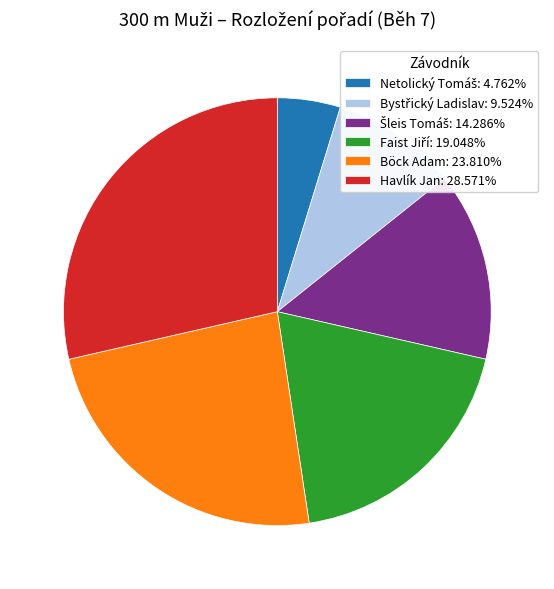

Does any single category account for the majority?

No